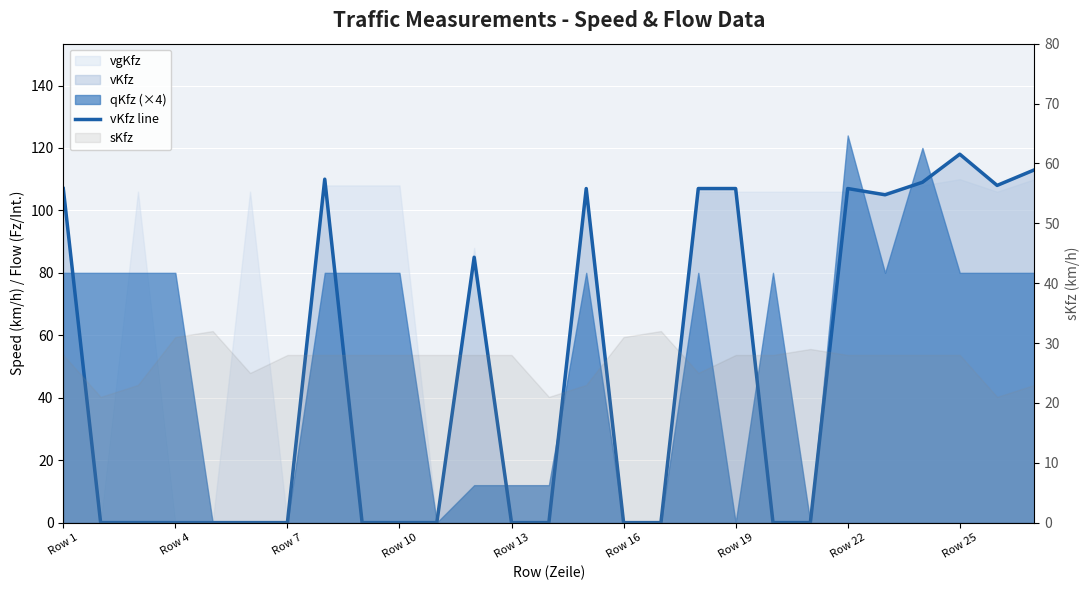

At which category does the chart reach its minimum across all series?

Row 4